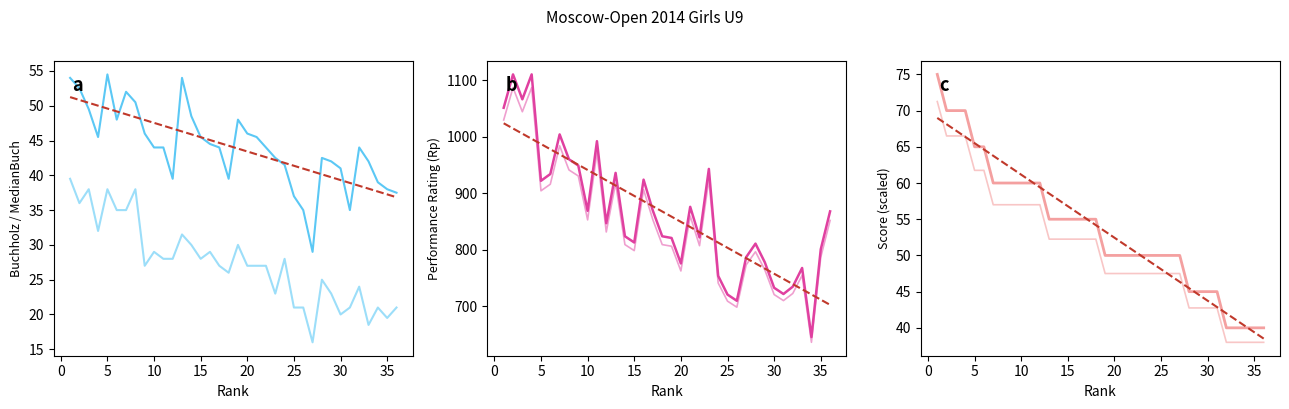

Count the number of data series in this chart.

3